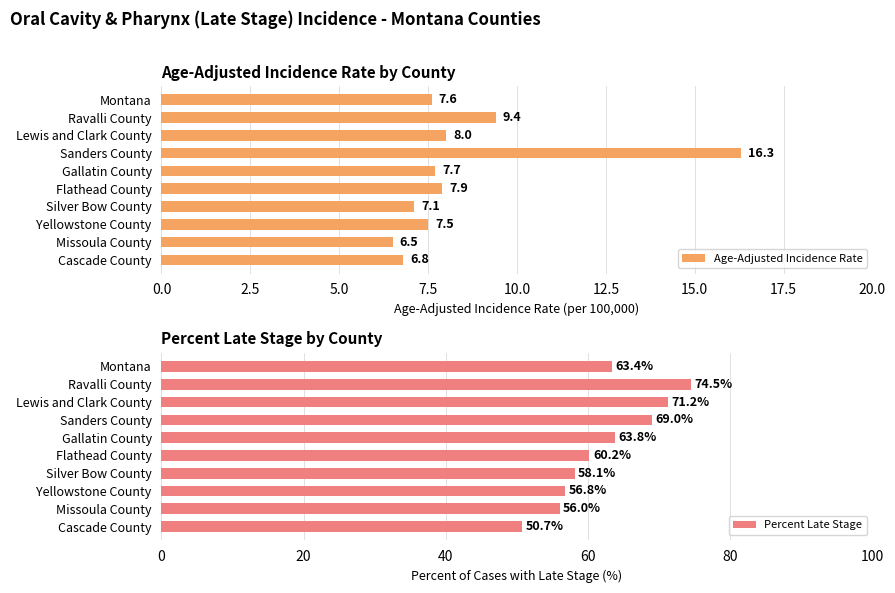

What is the sum of the Age-Adjusted Incidence Rate values at Sanders County and Flathead County?

24.2